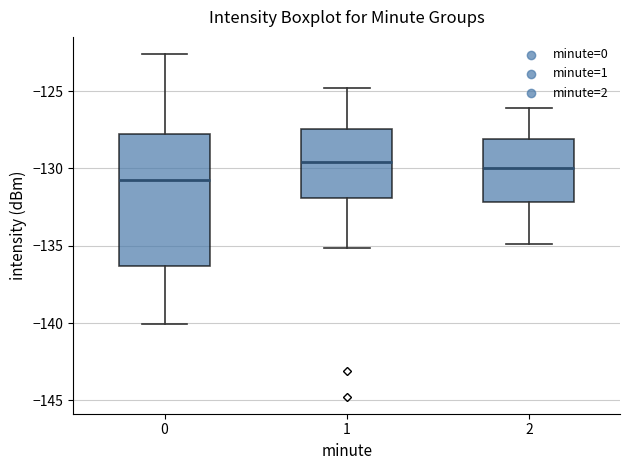

Where is the upper edge of the box at x = 0 on the y-axis? The values are not printed on the chart, so give them approximately, as read against the axis.

-128.0